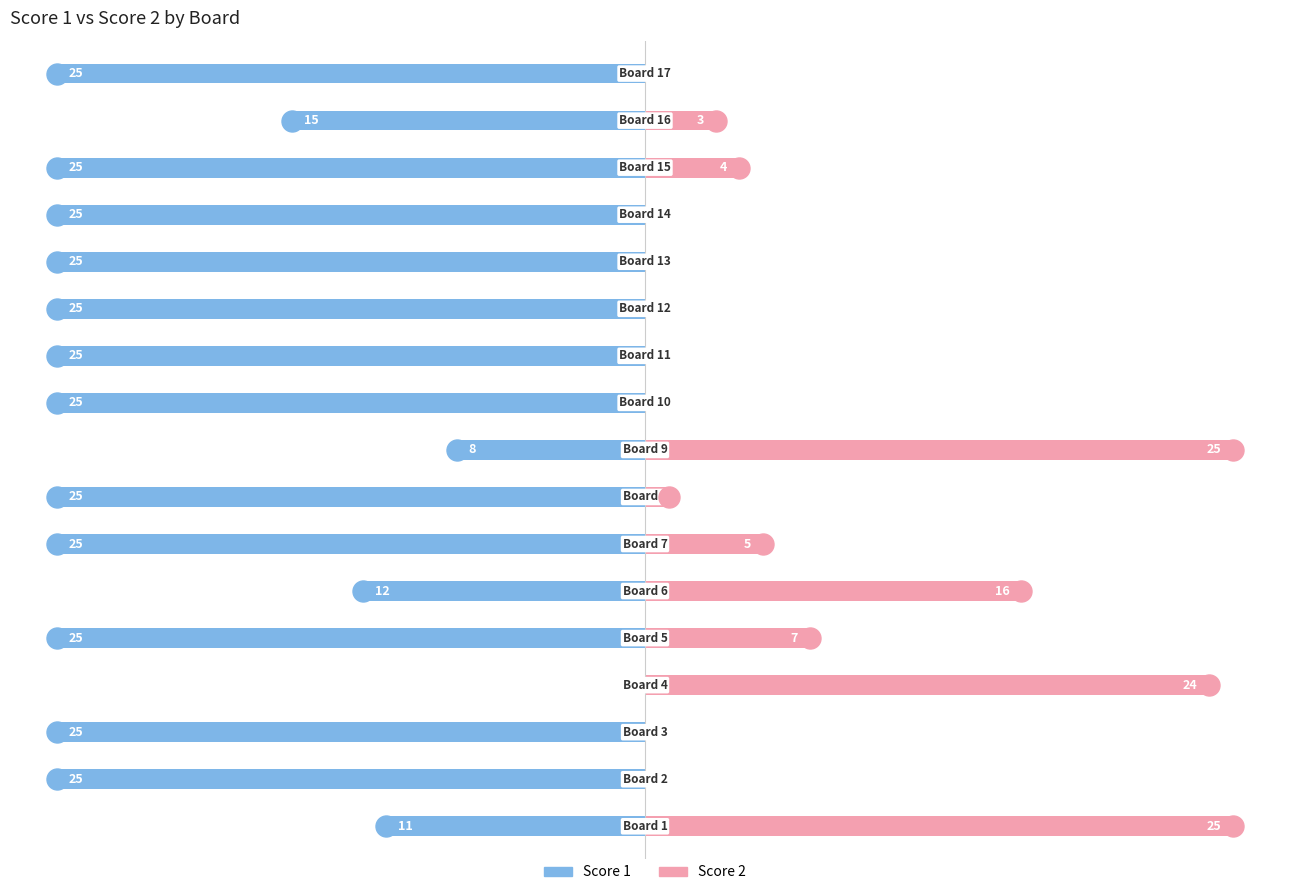

Between 0 and 11, which series saw the biggest shift?

Score 2